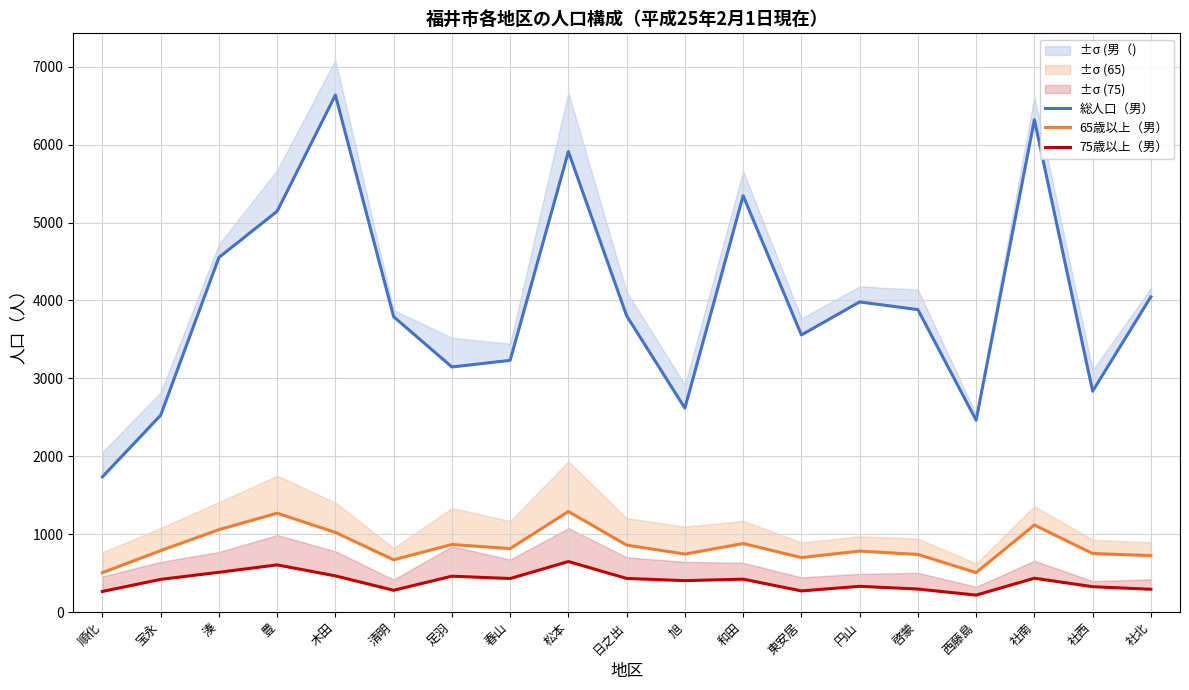

Which series has the largest range (max minus min)?

総人口（男）